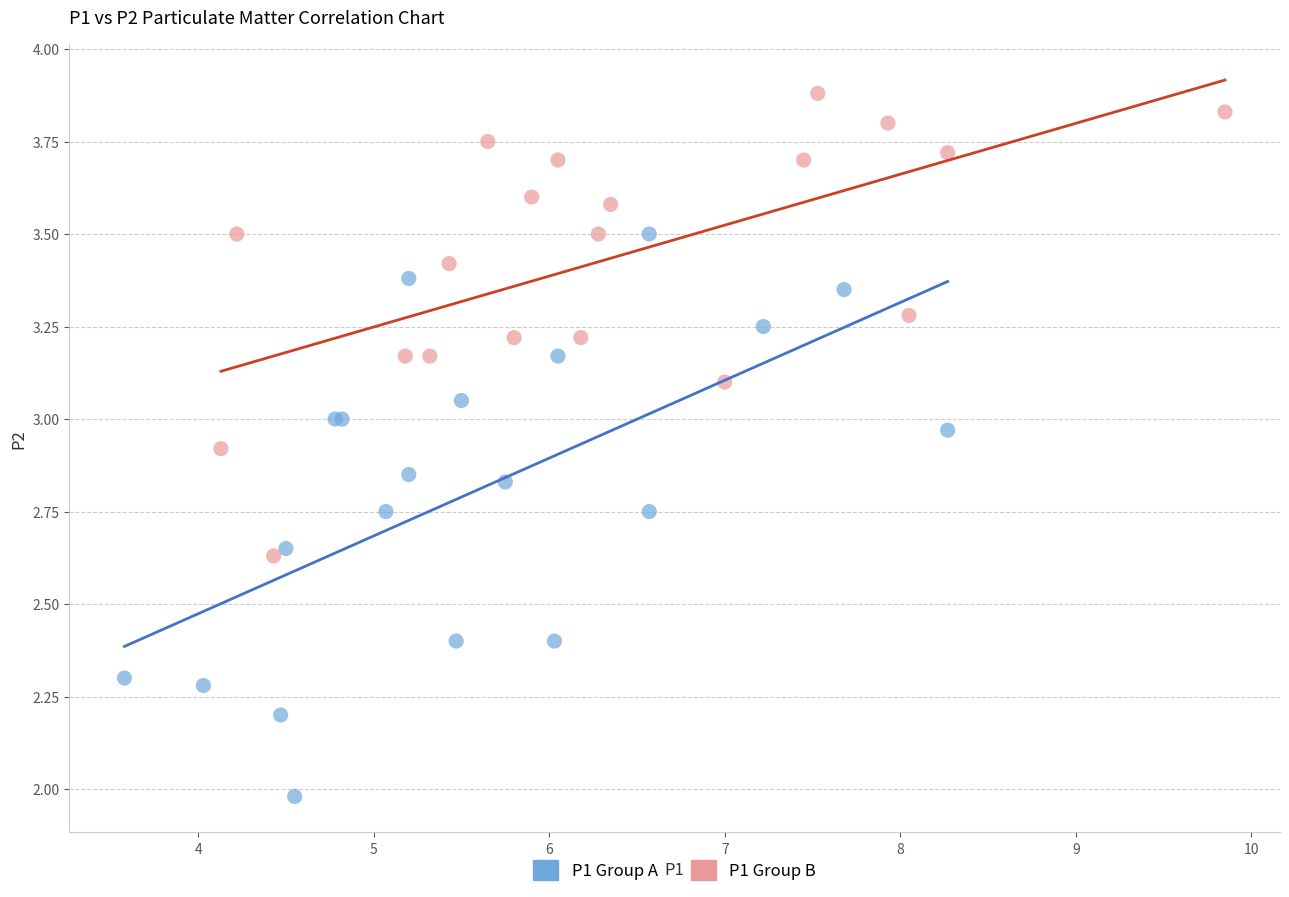

Which series has the widest spread of Y values?

P1 Group A